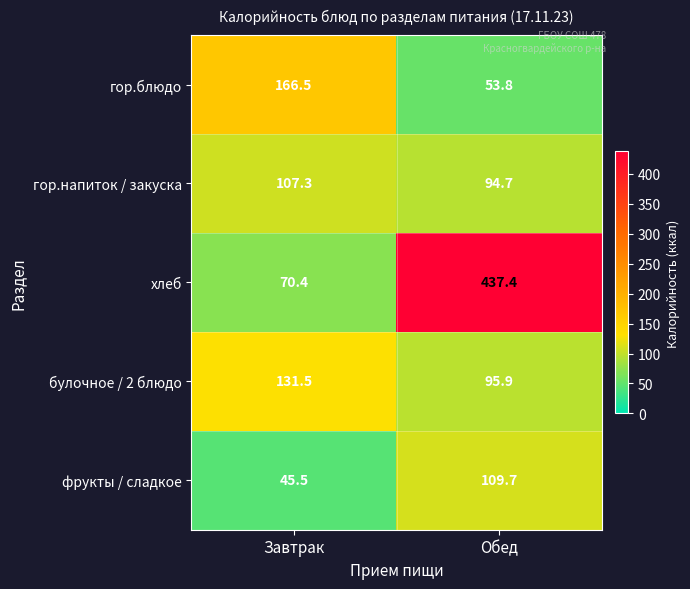

What is the average value of the булочное / 2 блюдо series?

113.7